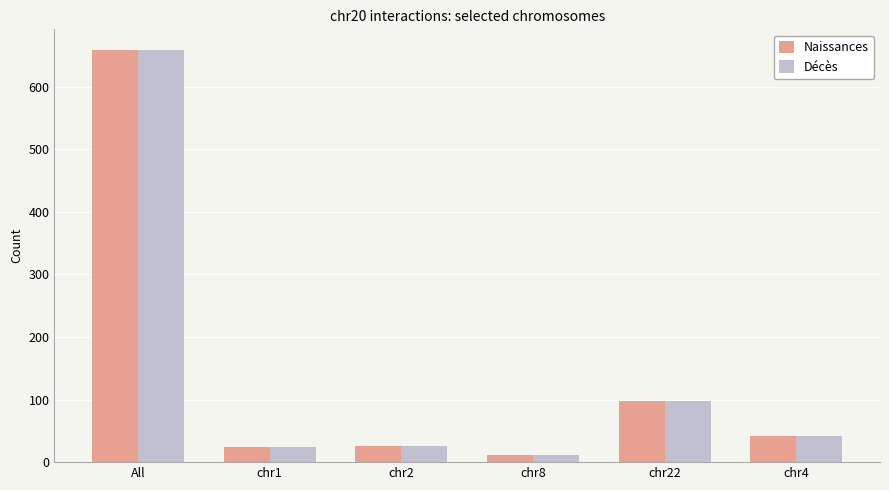

What is the average value of the Naissances series?

143